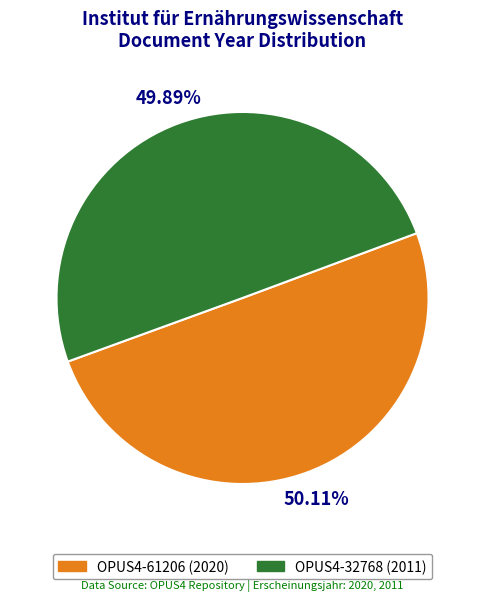

How many segments does this pie chart have?

2